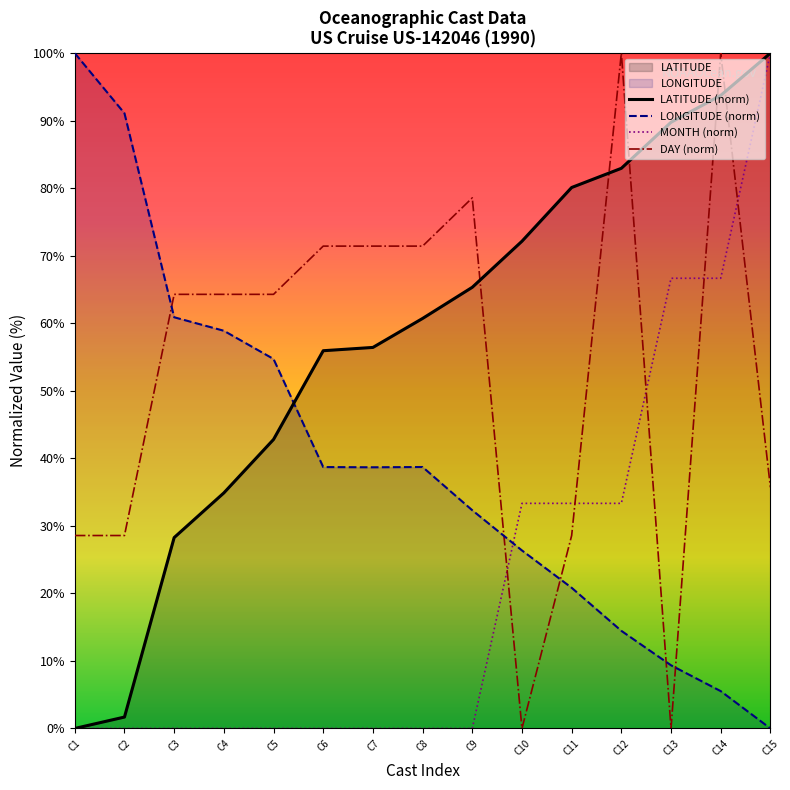

After their last crossing, which series has the higher values: MONTH (norm) or DAY (norm)?

MONTH (norm)